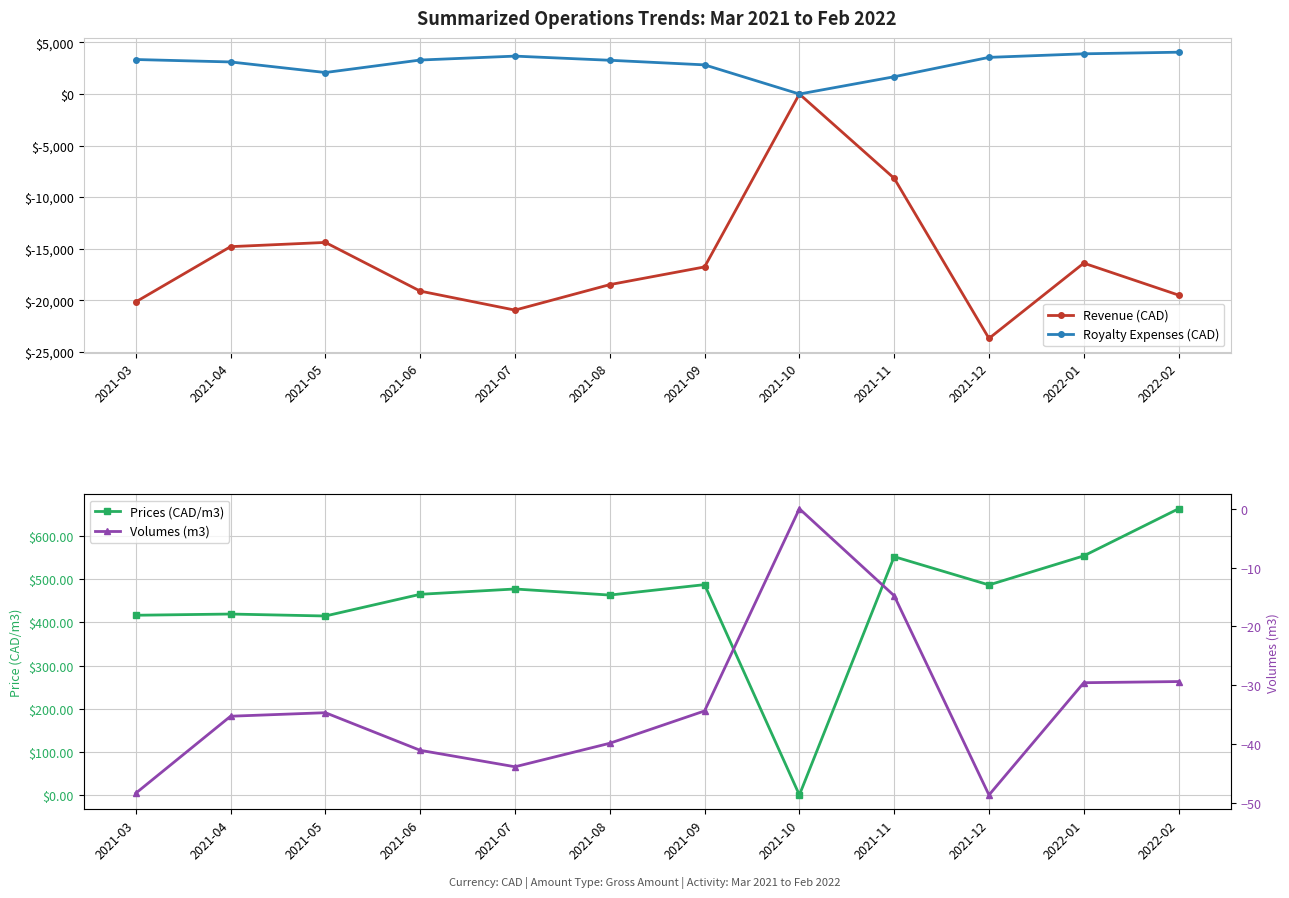

List the labels in order of Royalty Expenses (CAD) value, smallest first.

2021-10, 2021-11, 2021-05, 2021-09, 2021-04, 2021-08, 2021-06, 2021-03, 2021-12, 2021-07, 2022-01, 2022-02